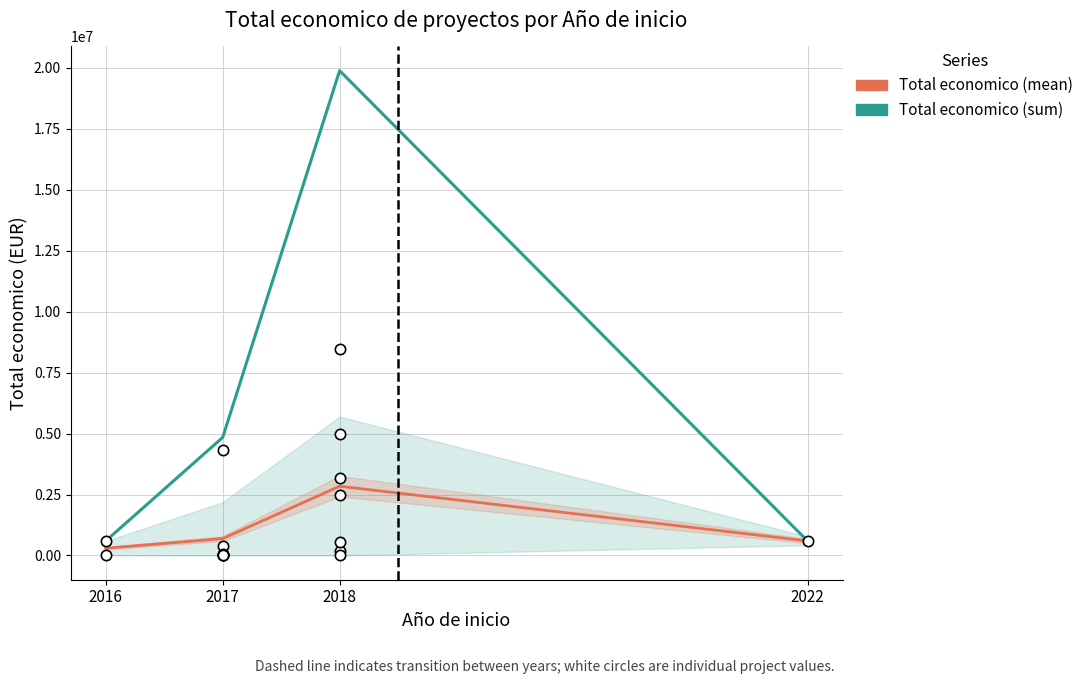

At which category is the sum across all series the highest?

2018